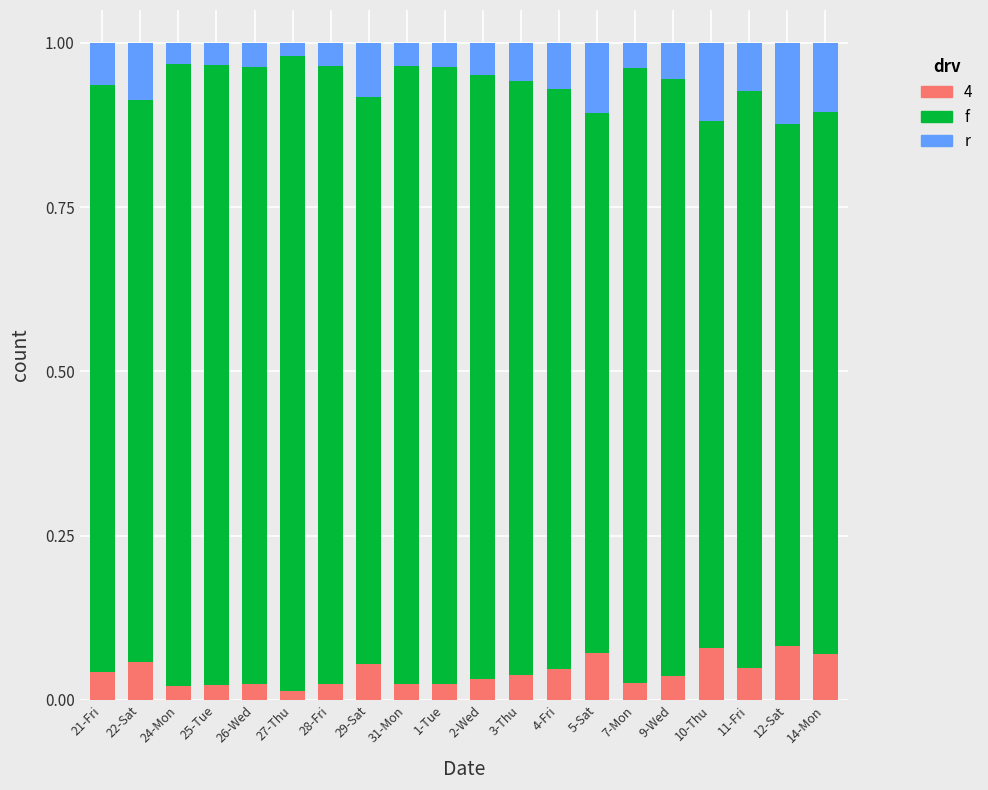

How many distinct data groups are displayed?

3